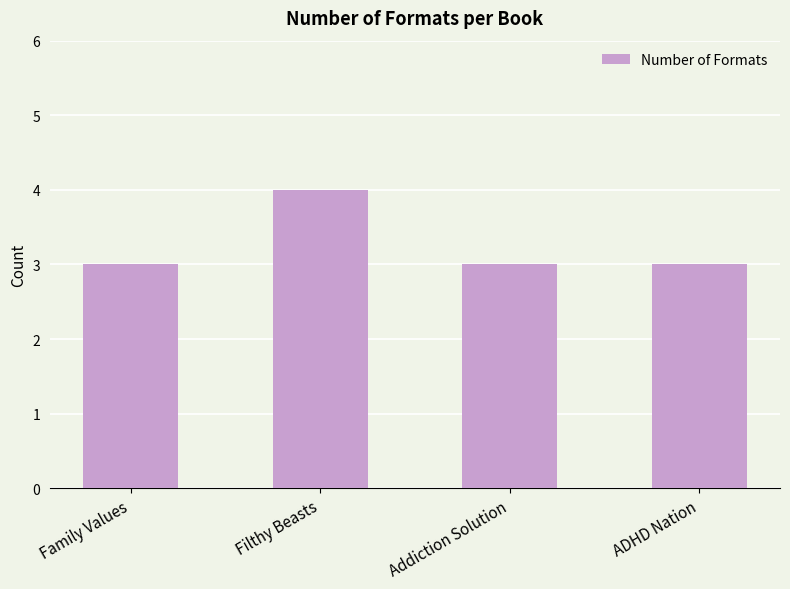

Reading right to left, what are all the values shown in this chart?

ADHD Nation=3	Addiction Solution=3	Filthy Beasts=4	Family Values=3